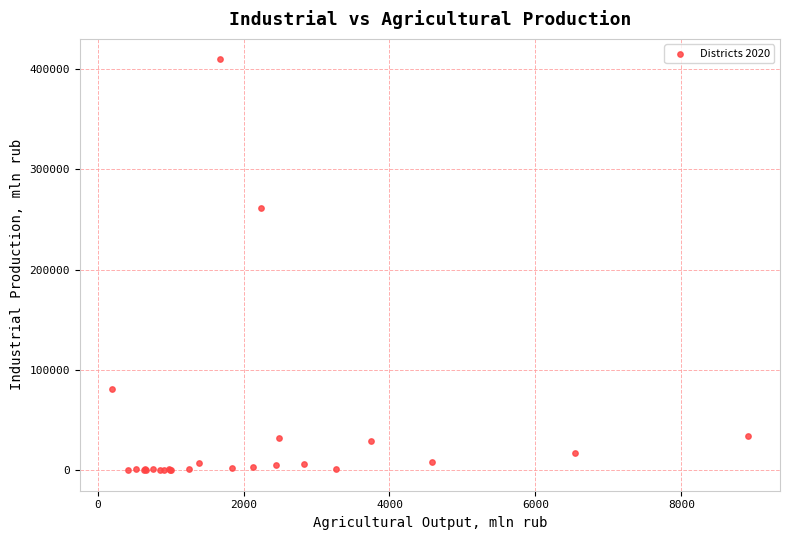

What Y value in the scatter plot is closest to 204711?

260865.1